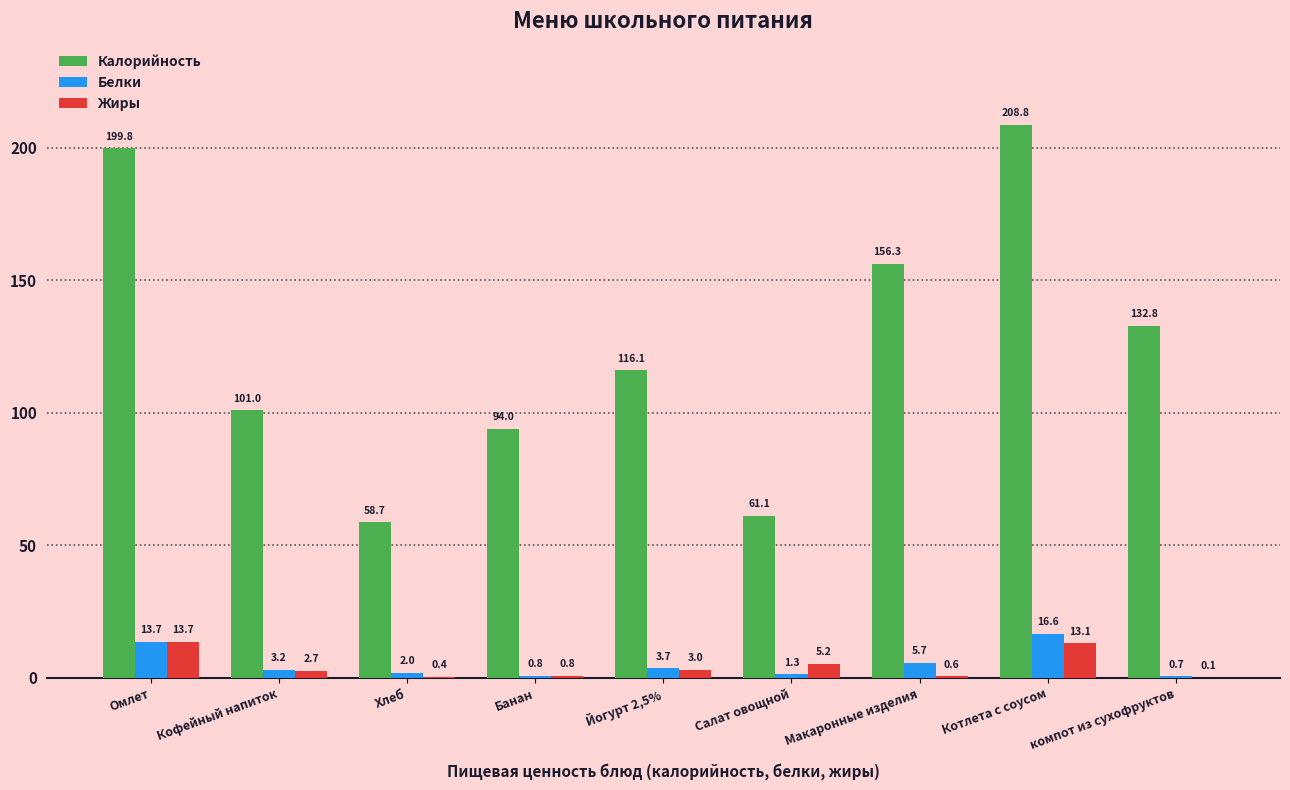

Where is Калорийность nearest to the value 133?

компот из сухофруктов